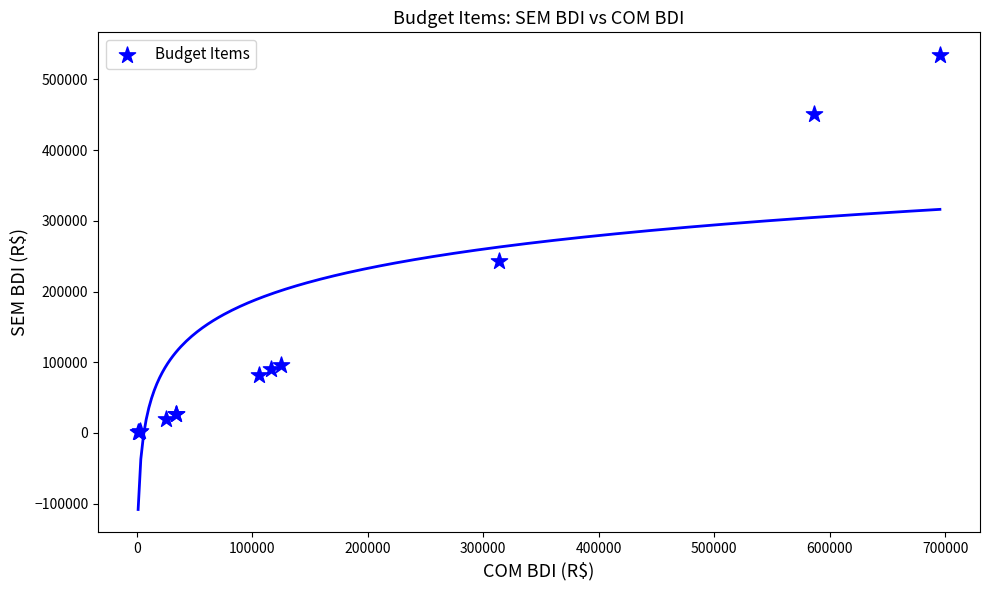

What Y value in the scatter plot is closest to 267737?

242970.0